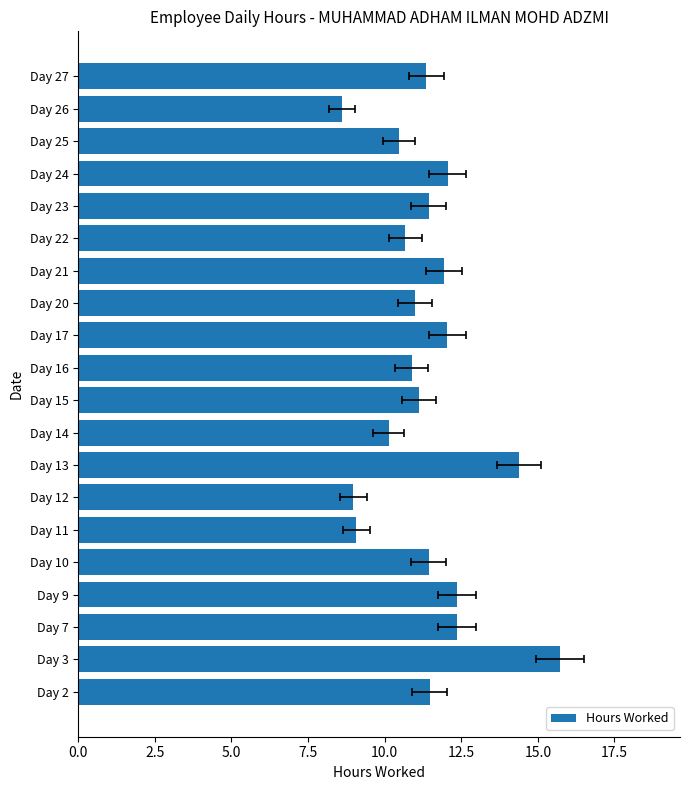

What is the change in value from Day 9 to Day 25?

-1.9